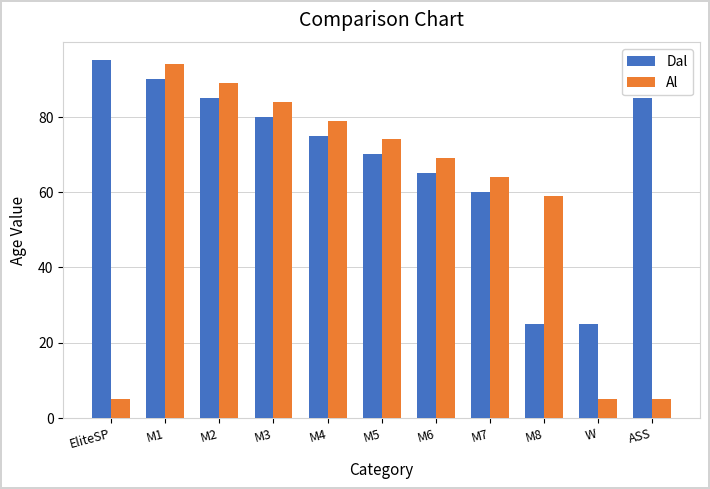

Reading left to right, what are all the values shown in this chart?

Dal: EliteSP=95	M1=90	M2=85	M3=80	M4=75	M5=70	M6=65	M7=60	M8=25	W=25	ASS=85
Al: EliteSP=5	M1=94	M2=89	M3=84	M4=79	M5=74	M6=69	M7=64	M8=59	W=5	ASS=5